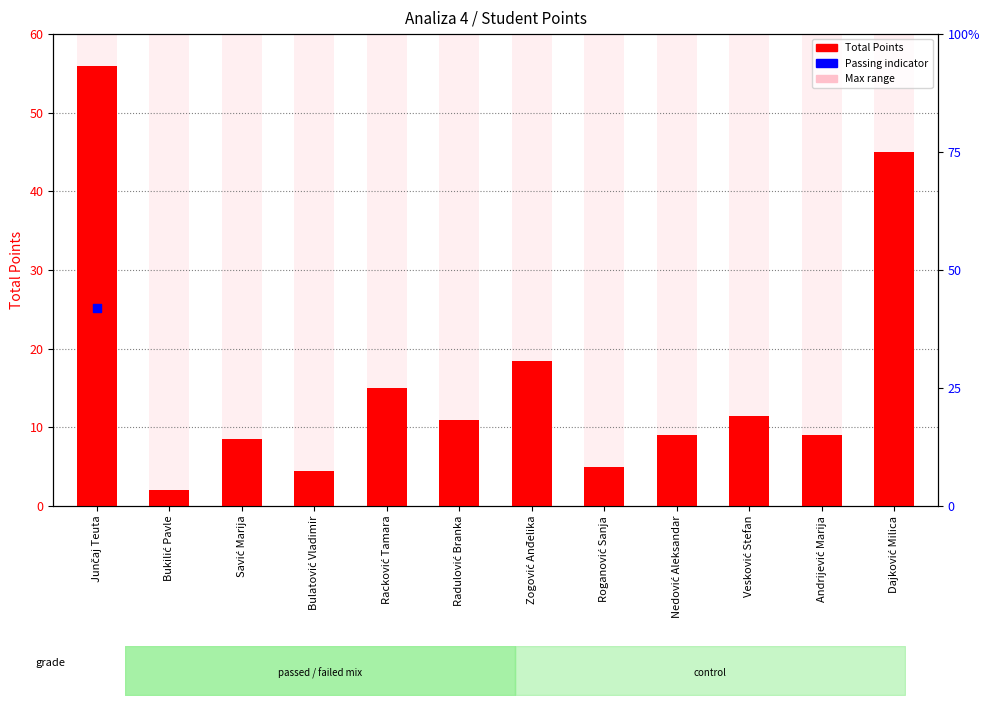

Approximately how many times larger is the value at Dajković Milica compared to Andrijević Marija?

5.0